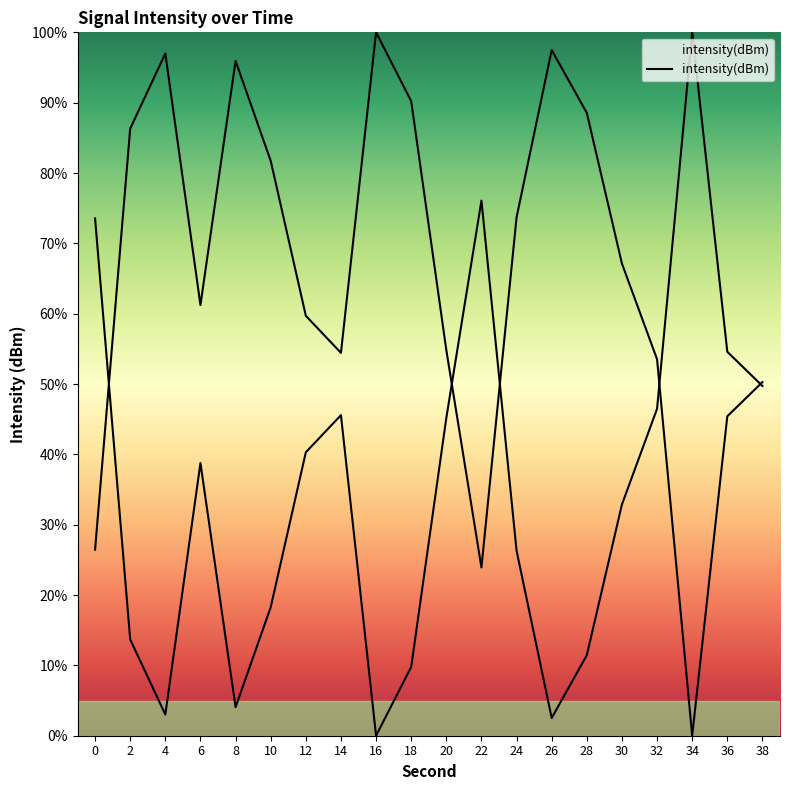

List the labels in order of value, smallest first.

16, 26, 4, 8, 18, 28, 2, 10, 24, 30, 6, 12, 20, 14, 32, 38, 36, 0, 22, 34